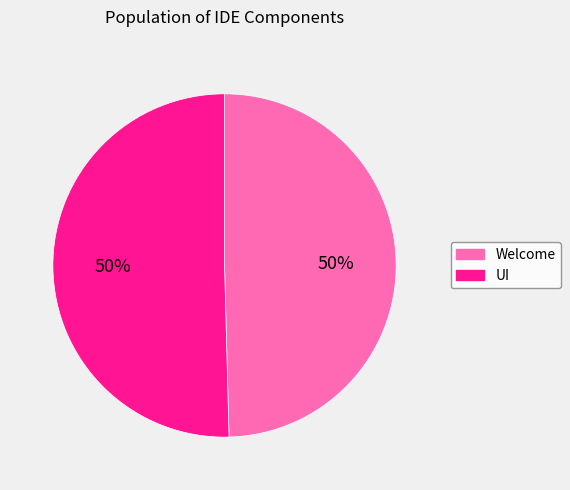

How many segments does this pie chart have?

2